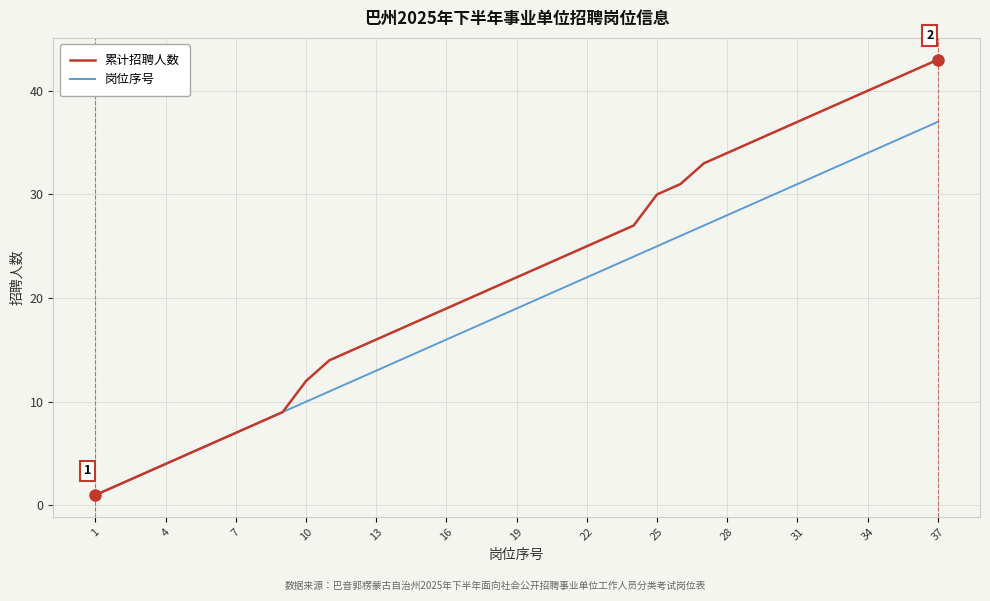

Rank the series by their average value, from highest to lowest.

累计招聘人数, 岗位序号